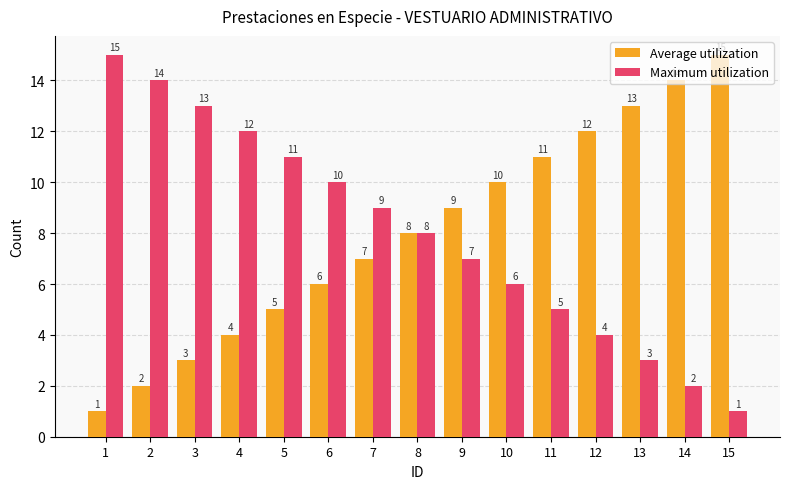

What is the average value of the Average utilization series?

8